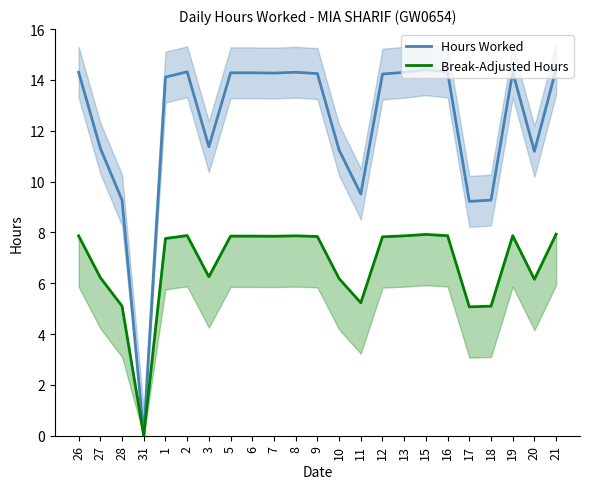

True or false: Hours Worked and Break-Adjusted Hours intersect in this chart.

False